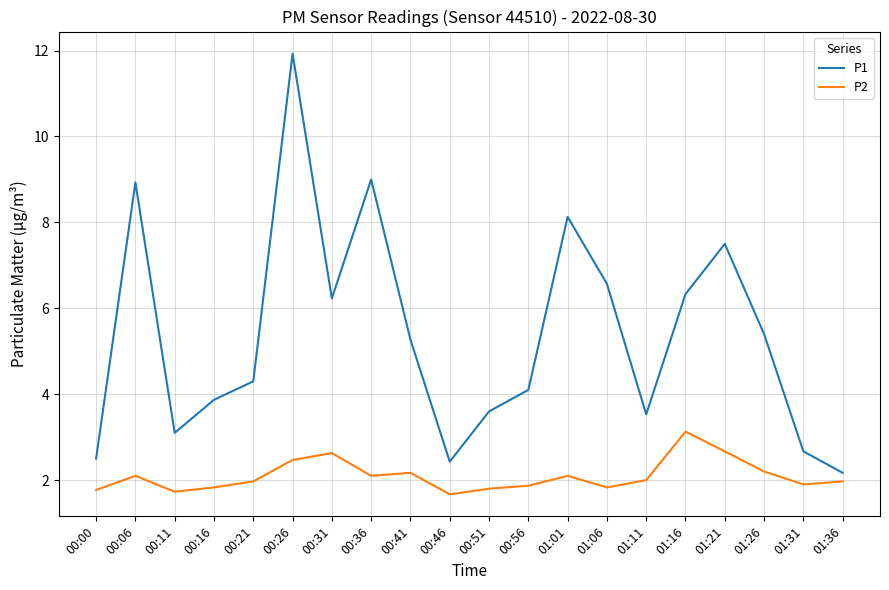

At which label does P1 first exceed 5?

00:06